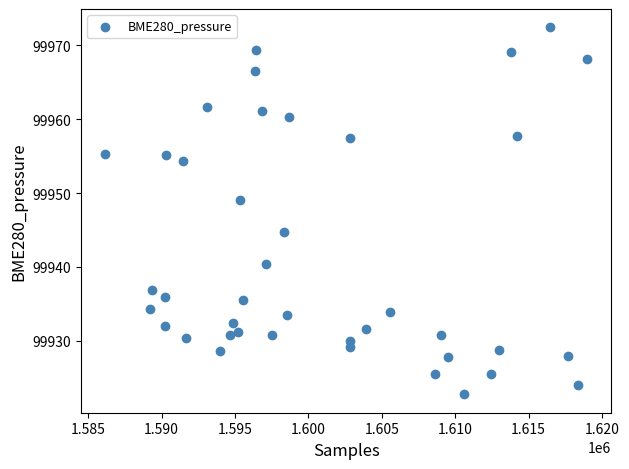

What is the range of Y values (max minus min)?

49.6